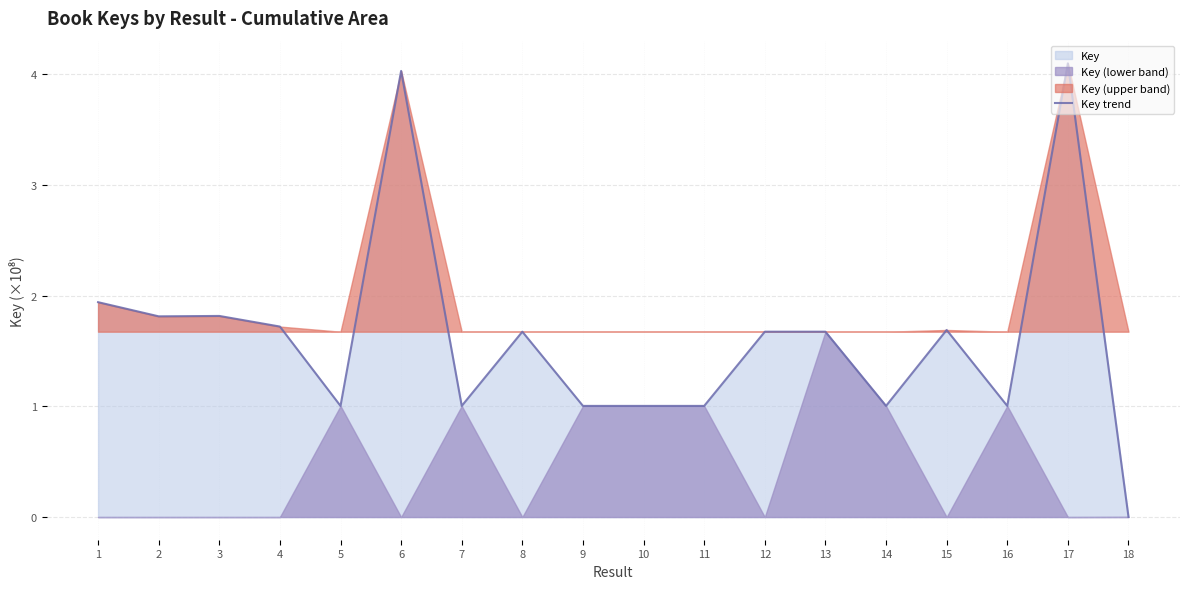

What is the ratio of the value at 12 to the value at 14?

1.7